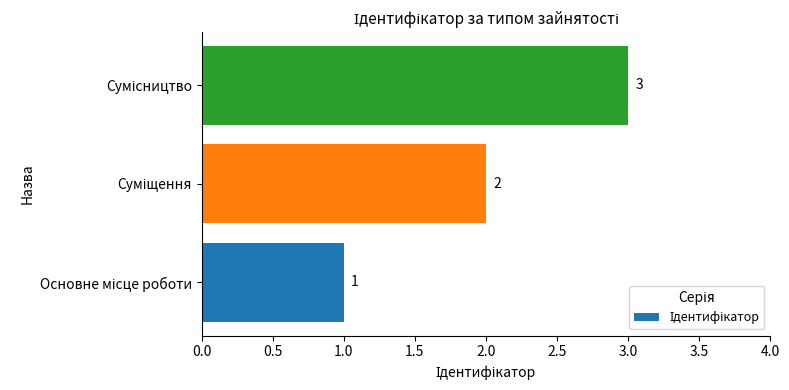

Are the bars grouped side by side (vs. stacked)?

No